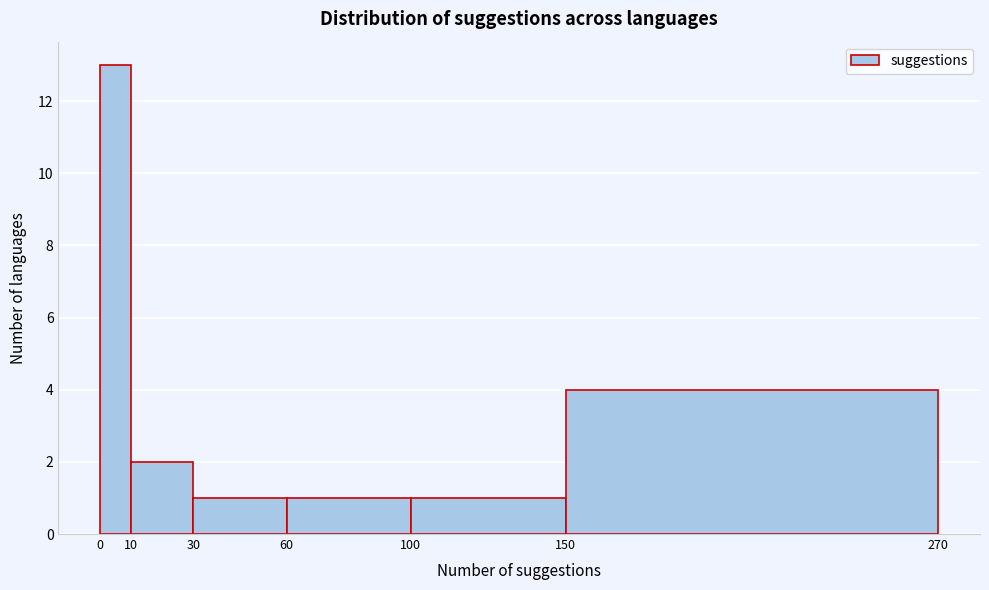

Over which range of the x-axis is the bar tallest?

0 to 10